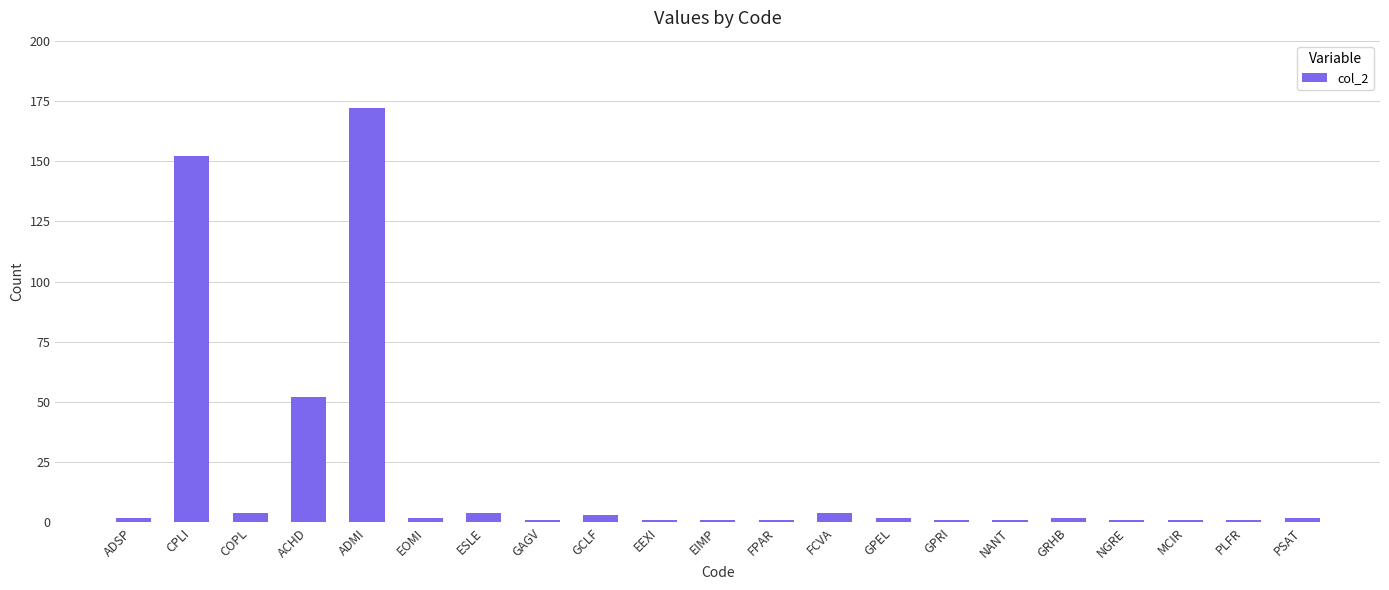

True or false: the data shows 52 at ACHD.

True